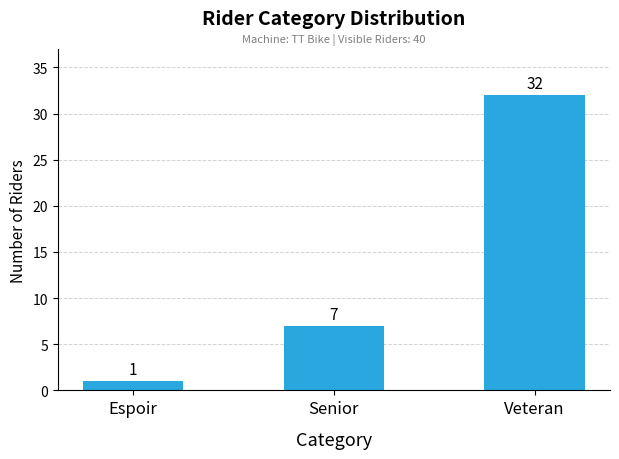

How many bars are there in total?

3